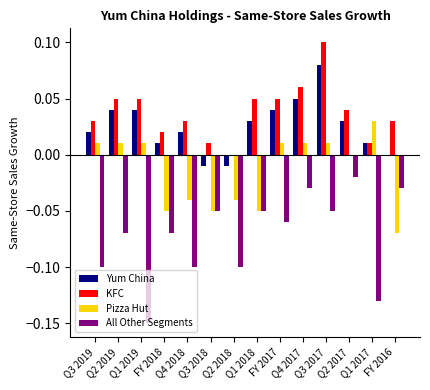

The value of Pizza Hut at FY 2018 is -0.1. True or false?

True